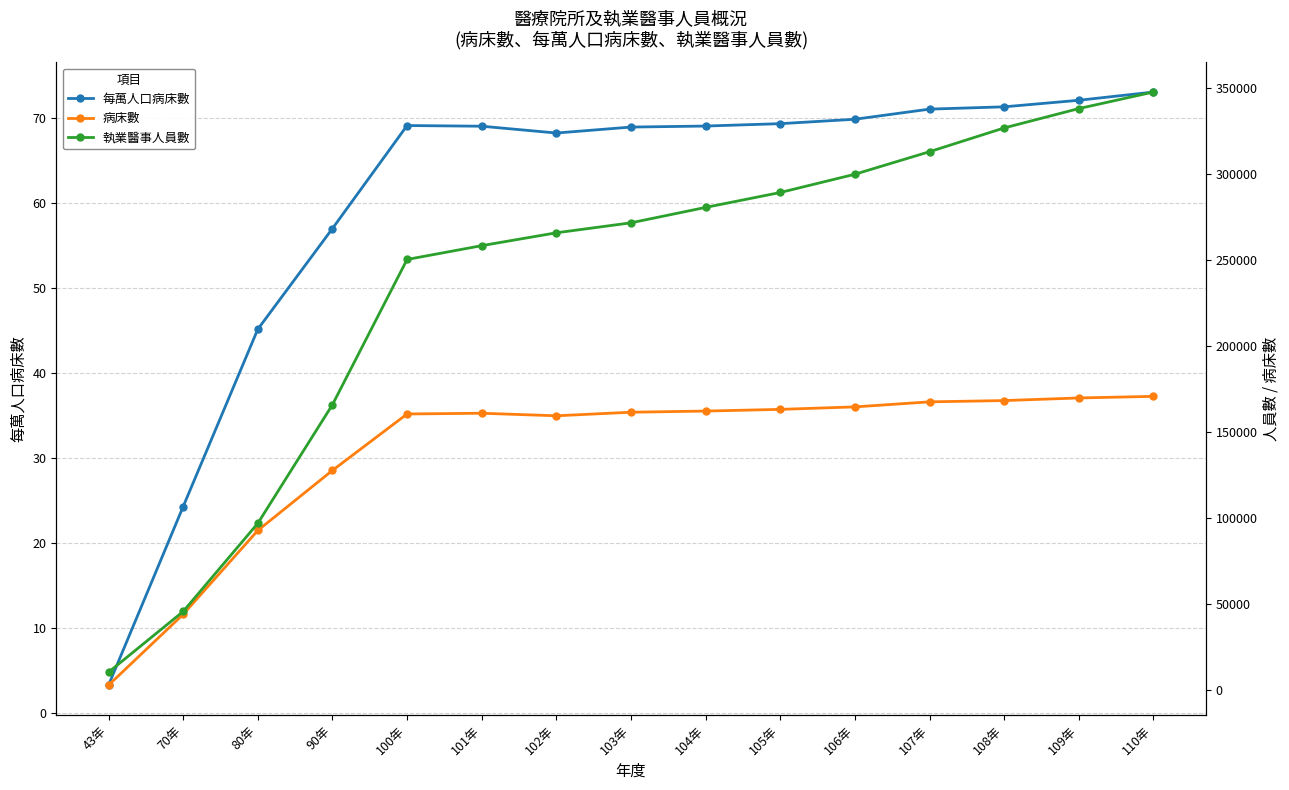

List the series in order of their peak value, lowest first.

每萬人口病床數, 病床數, 執業醫事人員數